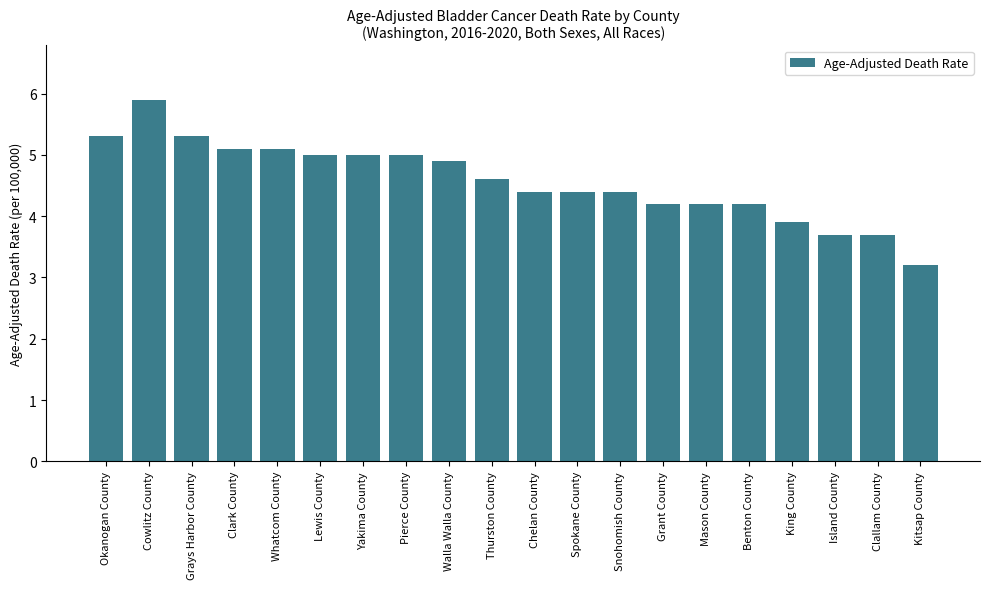

What is the difference between the values at King County and Cowlitz County?

2.0